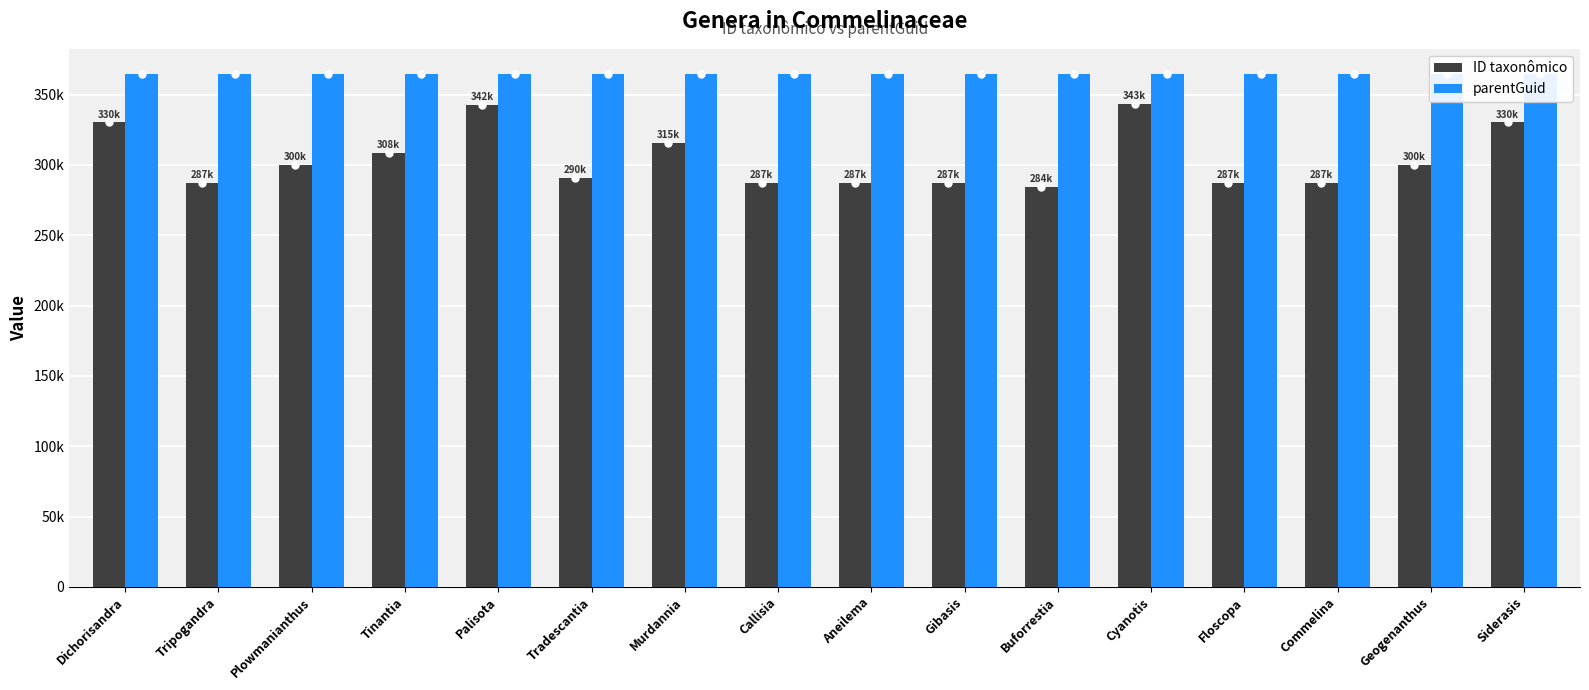

How many groups of bars are there?

16